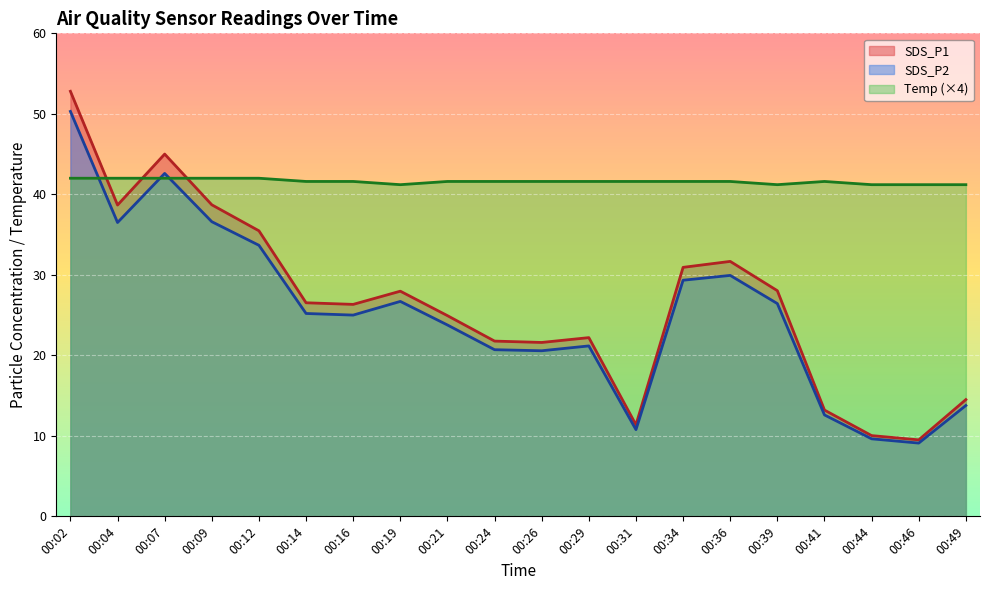

What is the sum of the Temp values at 00:41 and 00:26?

83.2